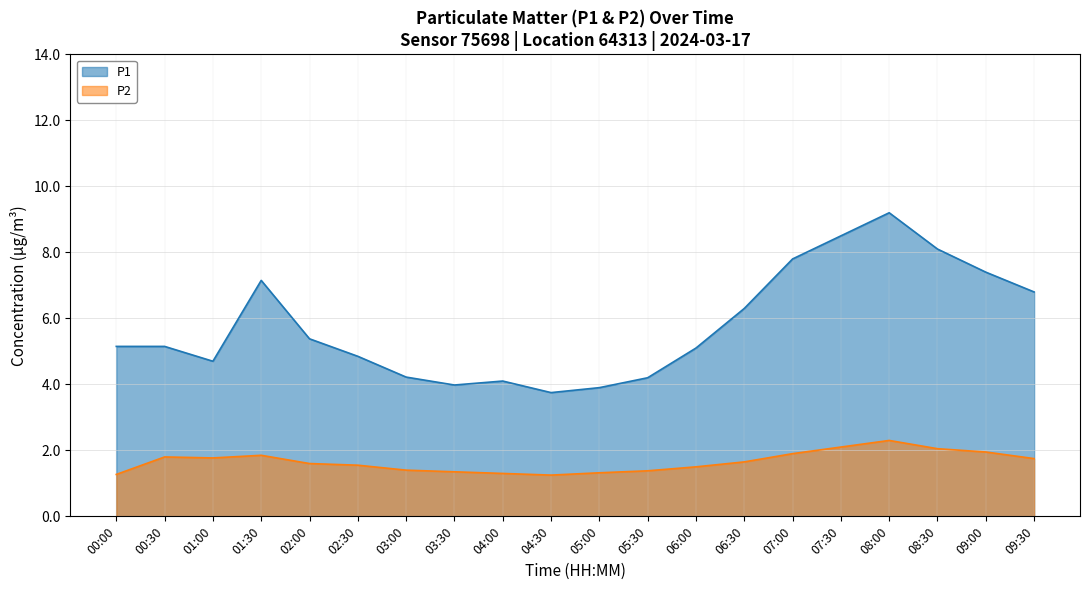

The P2 series shows 0.5 at 01:30. True or false?

False